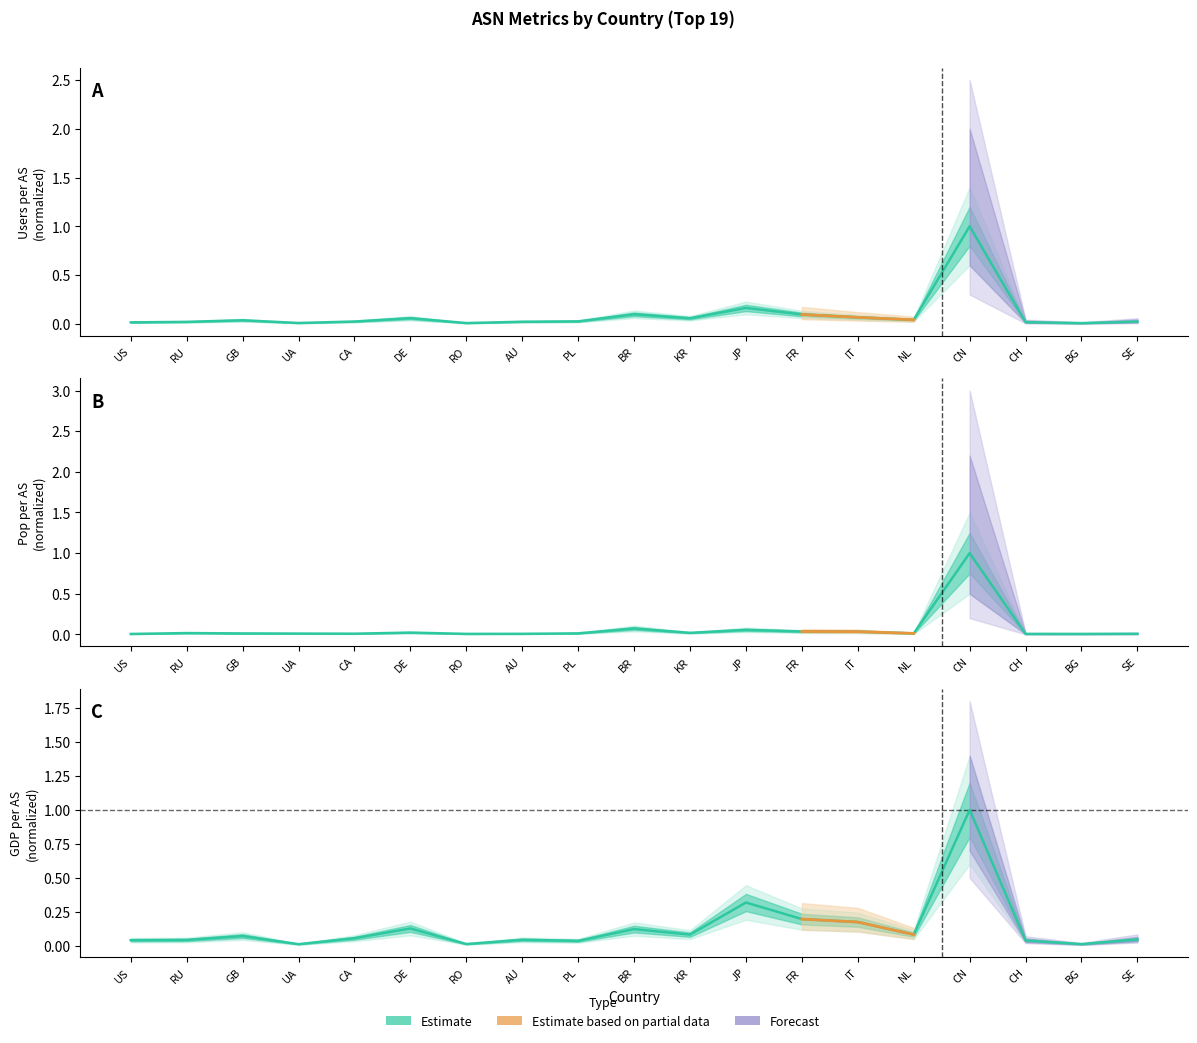

At which category is the sum across all series the highest?

CN